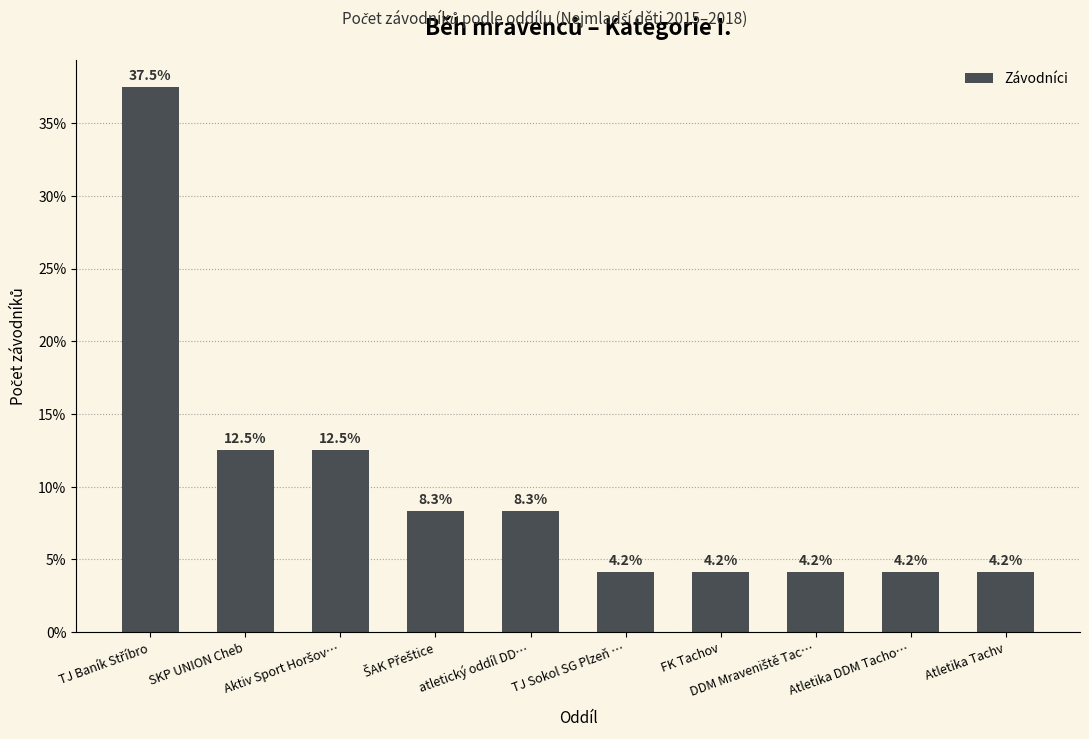

How many data points does each series have?

10